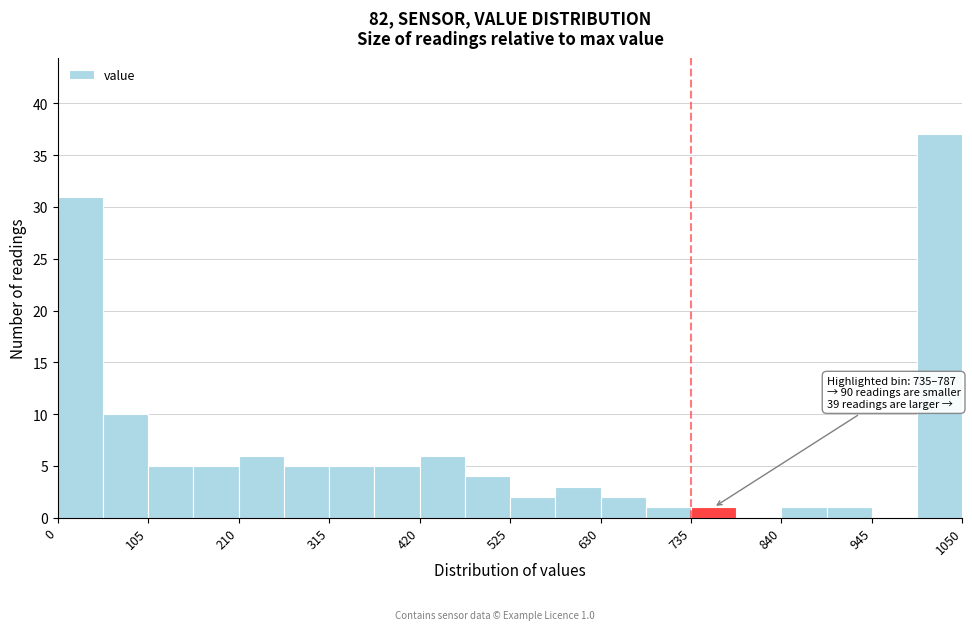

Read against the x-axis, roughly where is the centre of the tallest bar?

1020